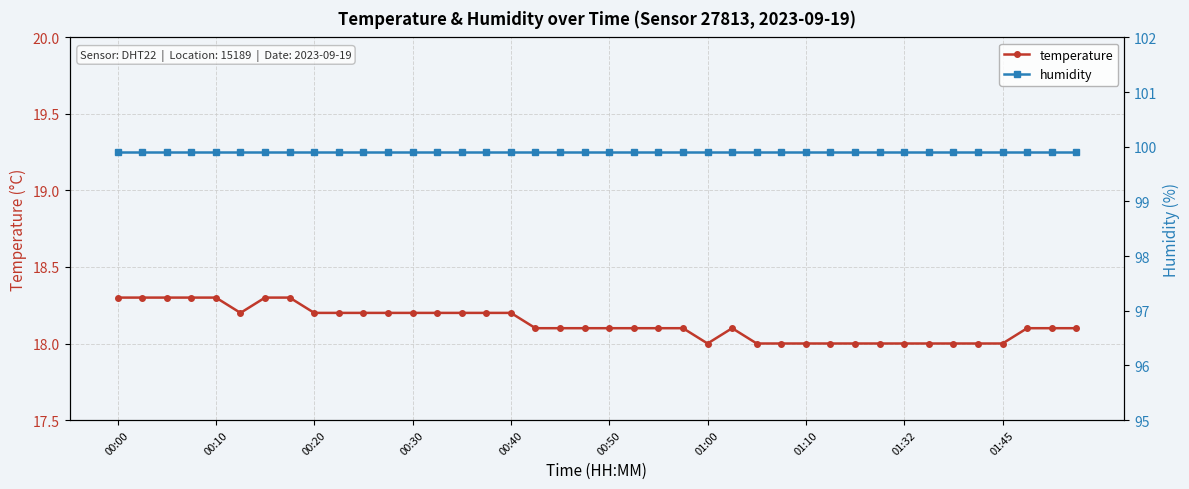

True or false: temperature and humidity intersect in this chart.

False